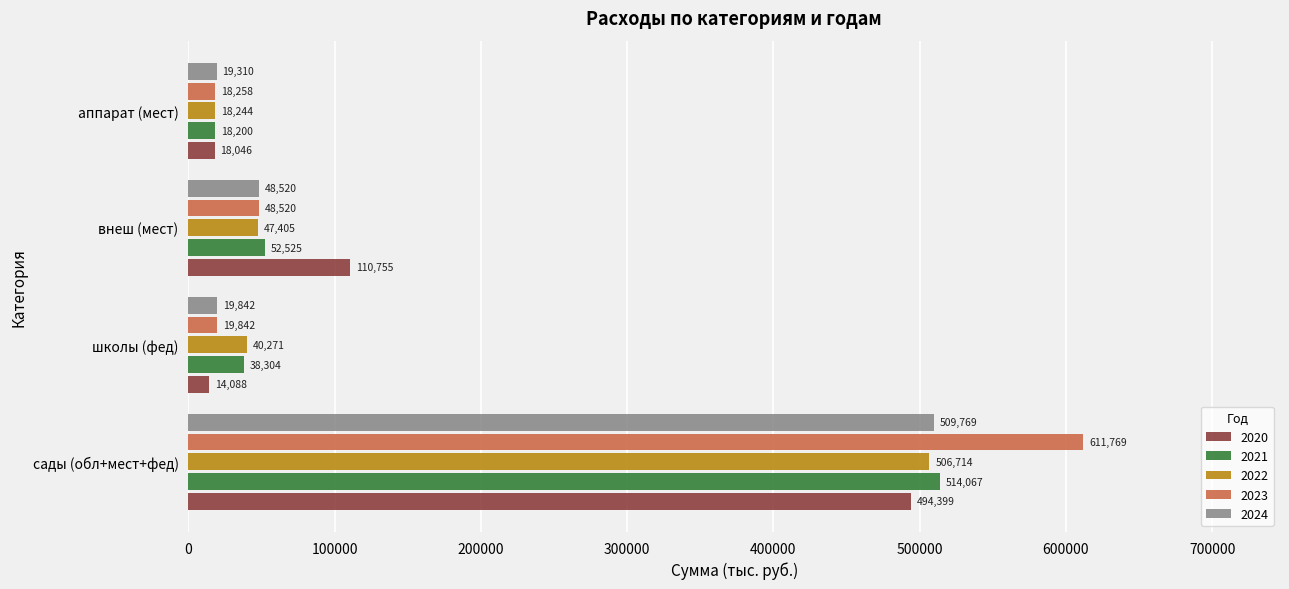

Is the value of 2024 at аппарат (мест) greater than the value of 2023 at сады (обл+мест+фед)?

No